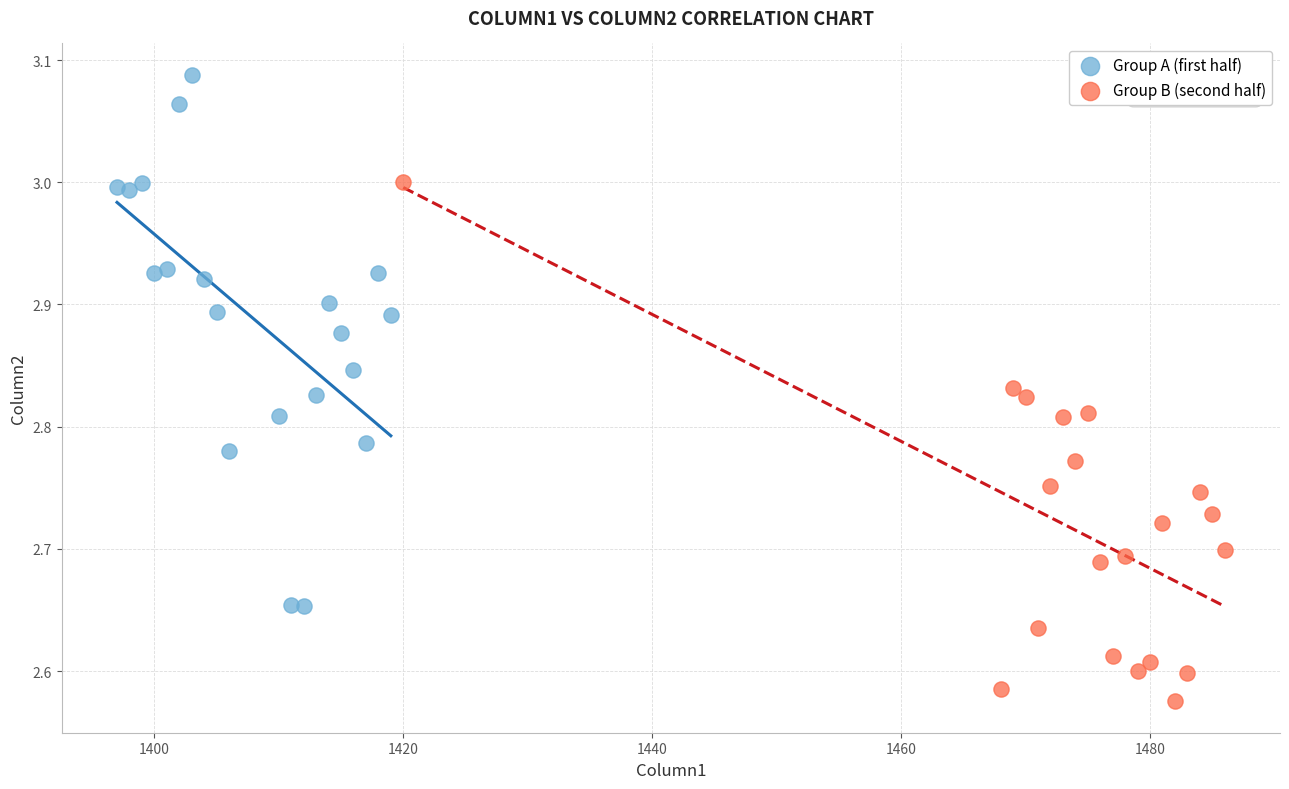

Which series reaches the minimum Y coordinate?

Group B (second half)